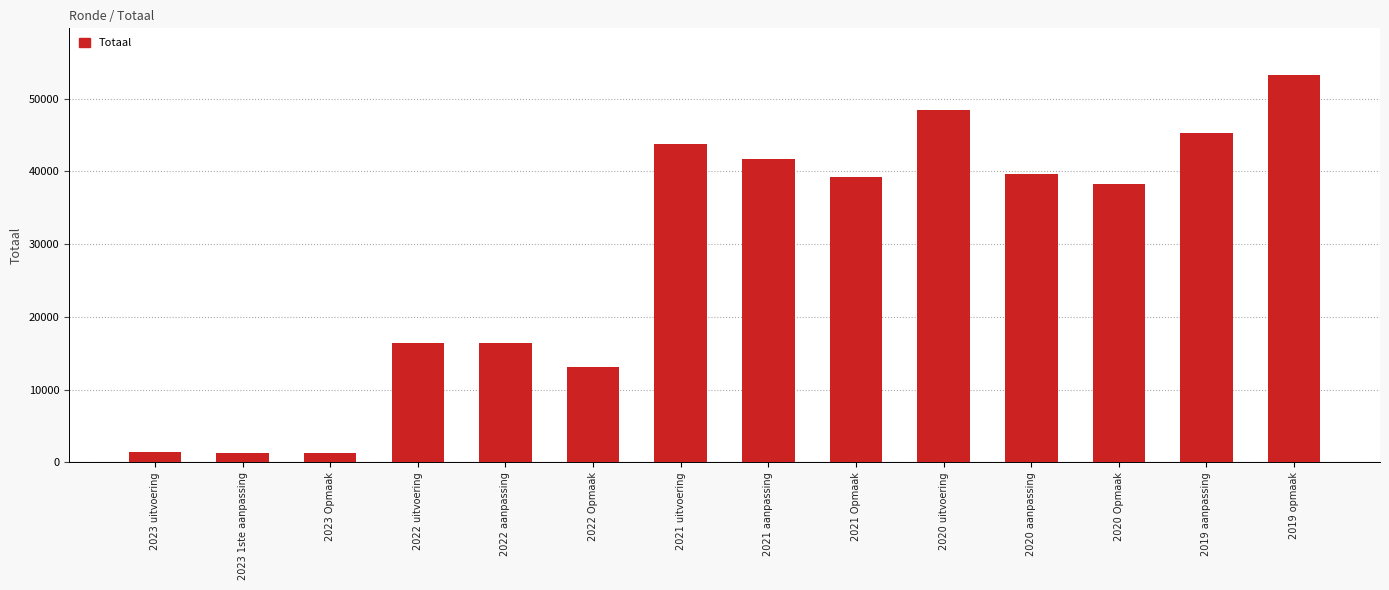

Which category has the highest value across all series?

2019 opmaak